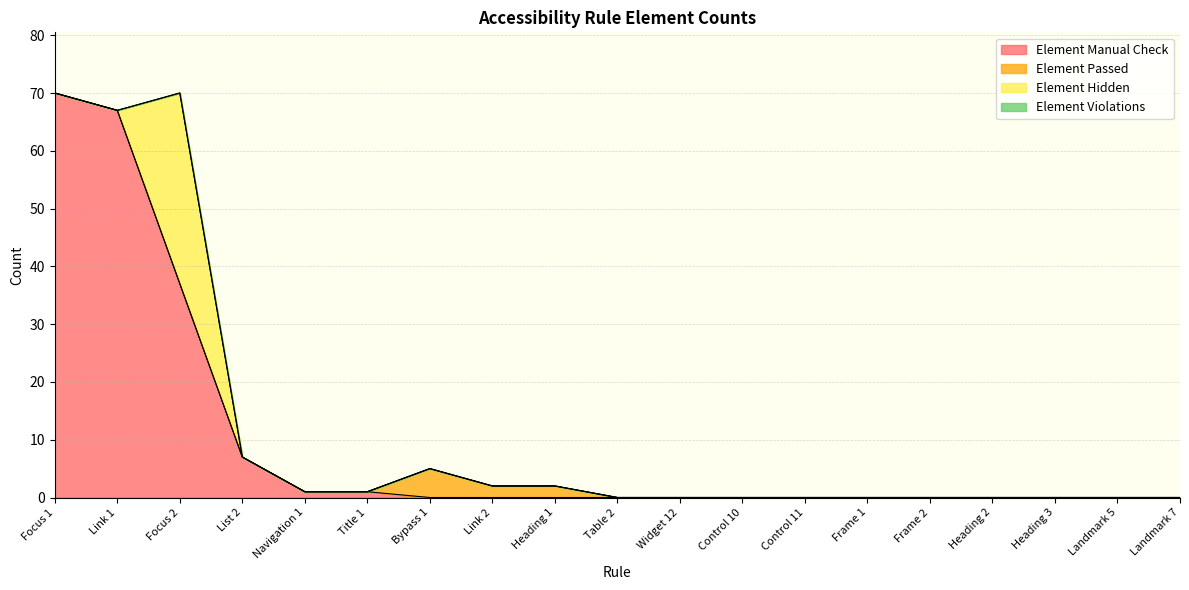

How many data points does each series have?

19